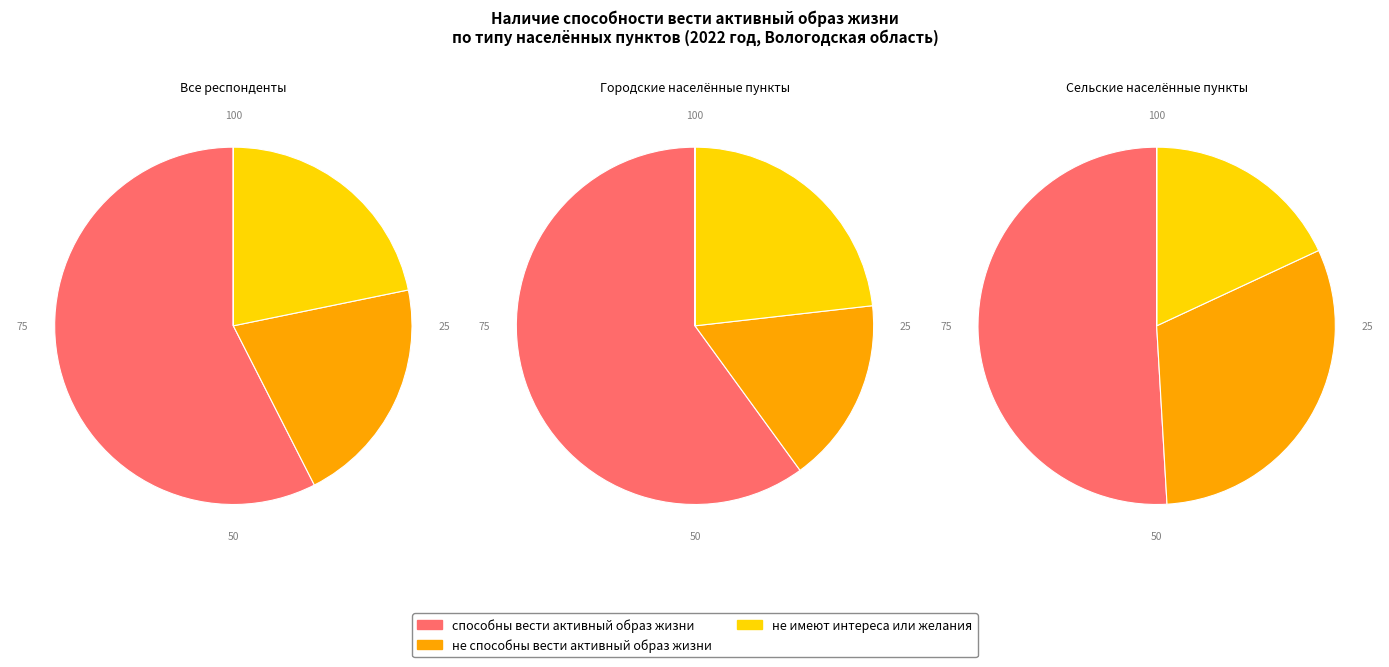

Is it true that способны вести активный образ жизни is 71% of the pie?

False